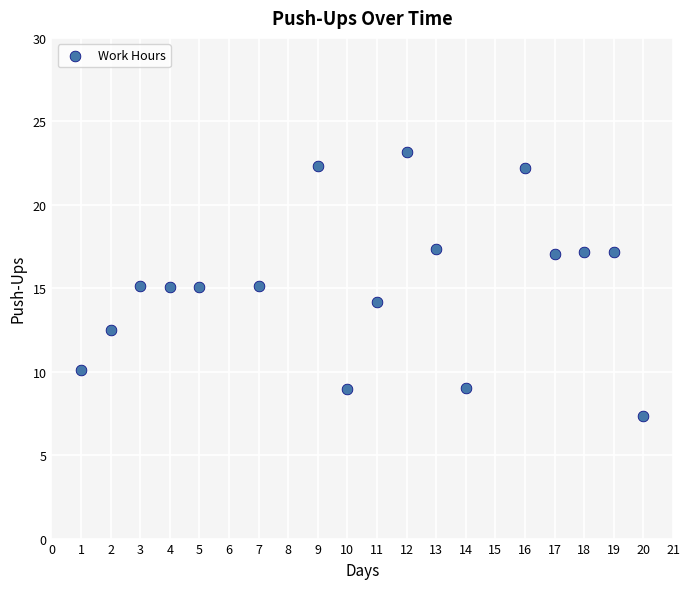

What is the range of Y values (max minus min)?

15.8